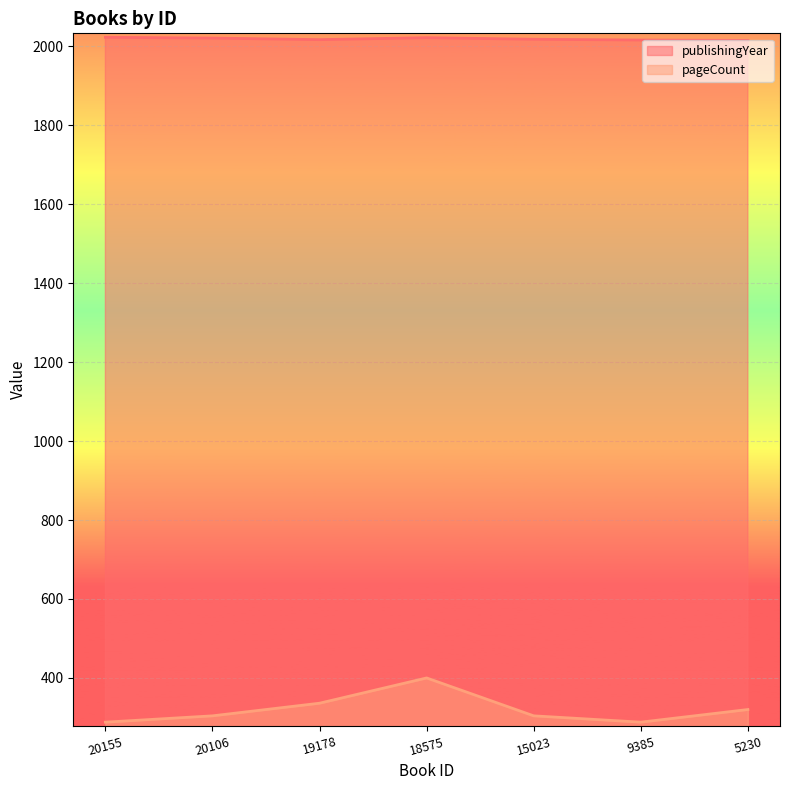

Rank the series at 20106 from highest to lowest value.

publishingYear, pageCount